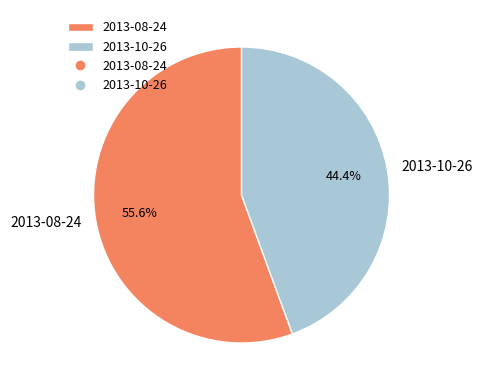

To the nearest percent, what is the difference between the largest and smallest slice percentages?

11%